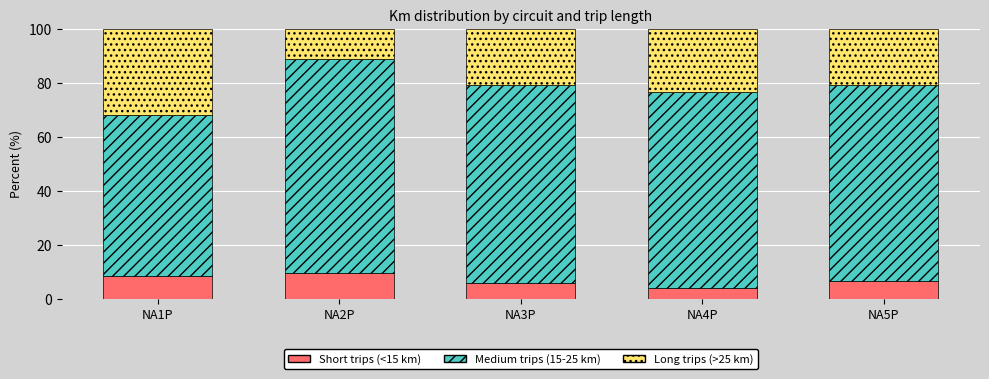

What is the total value across all series at NA3P?

100.0